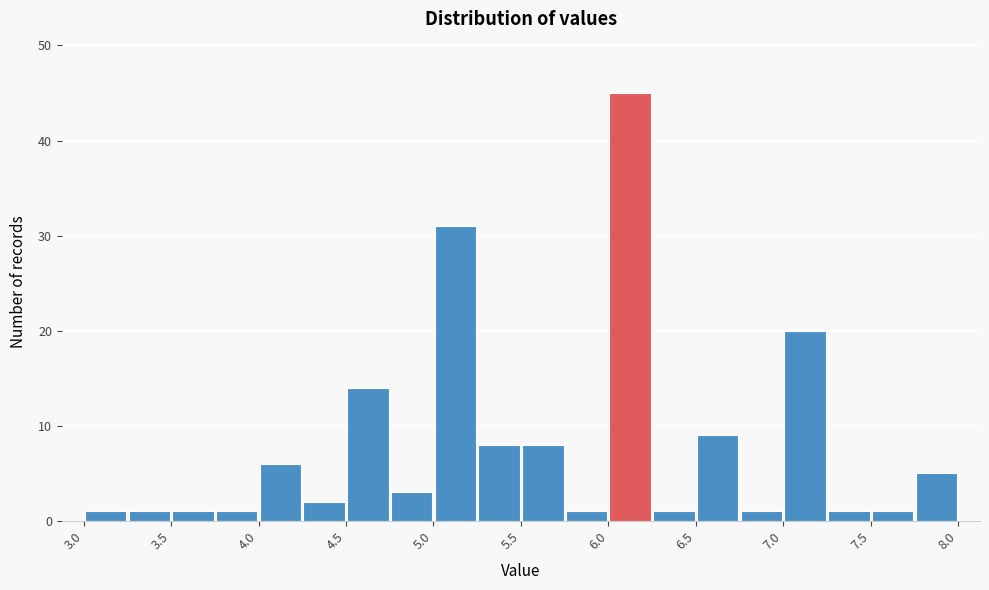

Which range on the x-axis has the tallest bar?

6.00 to 6.25